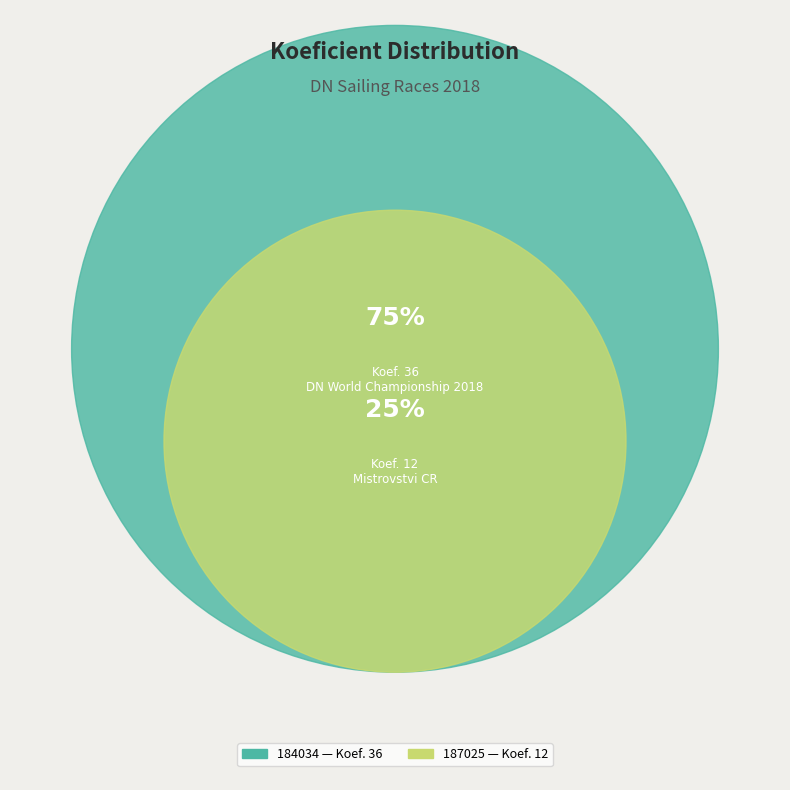

To the nearest percent, what is the difference between the largest and smallest slice percentages?

50%